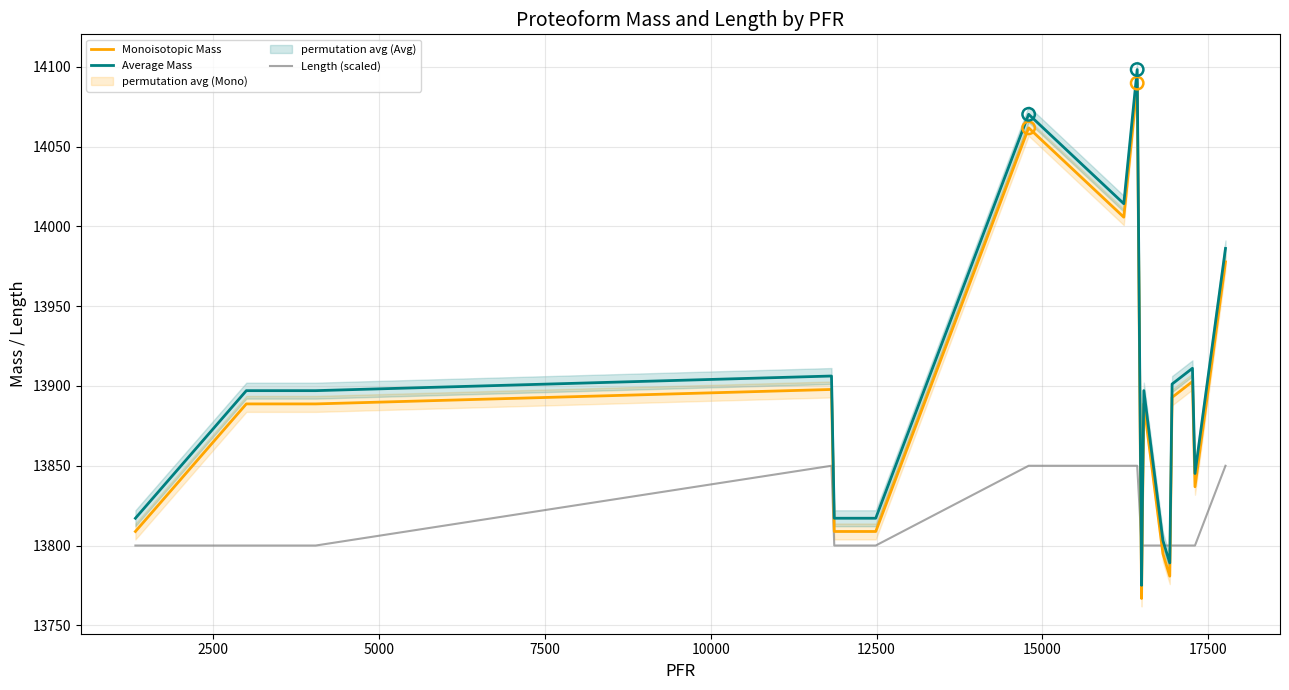

At how many categories does at least one series exceed 13807?

15